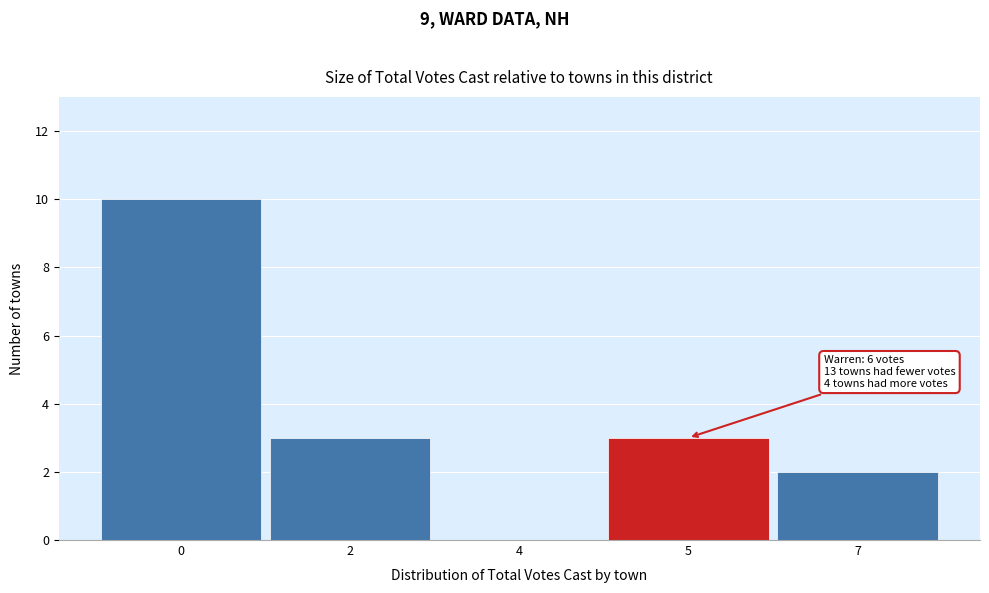

Reading left to right, list all the values displayed in this chart.

0=10	2=3	4=0	5=3	7=2